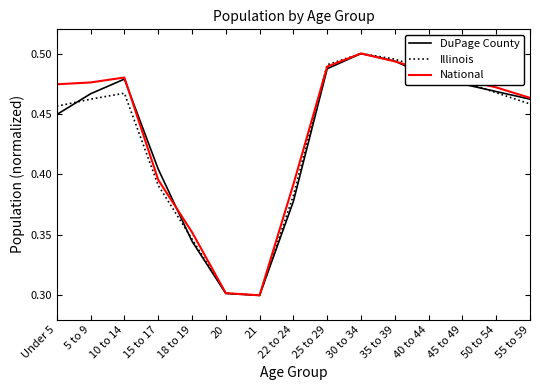

What is the total value across all series at 15 to 17?

1.2